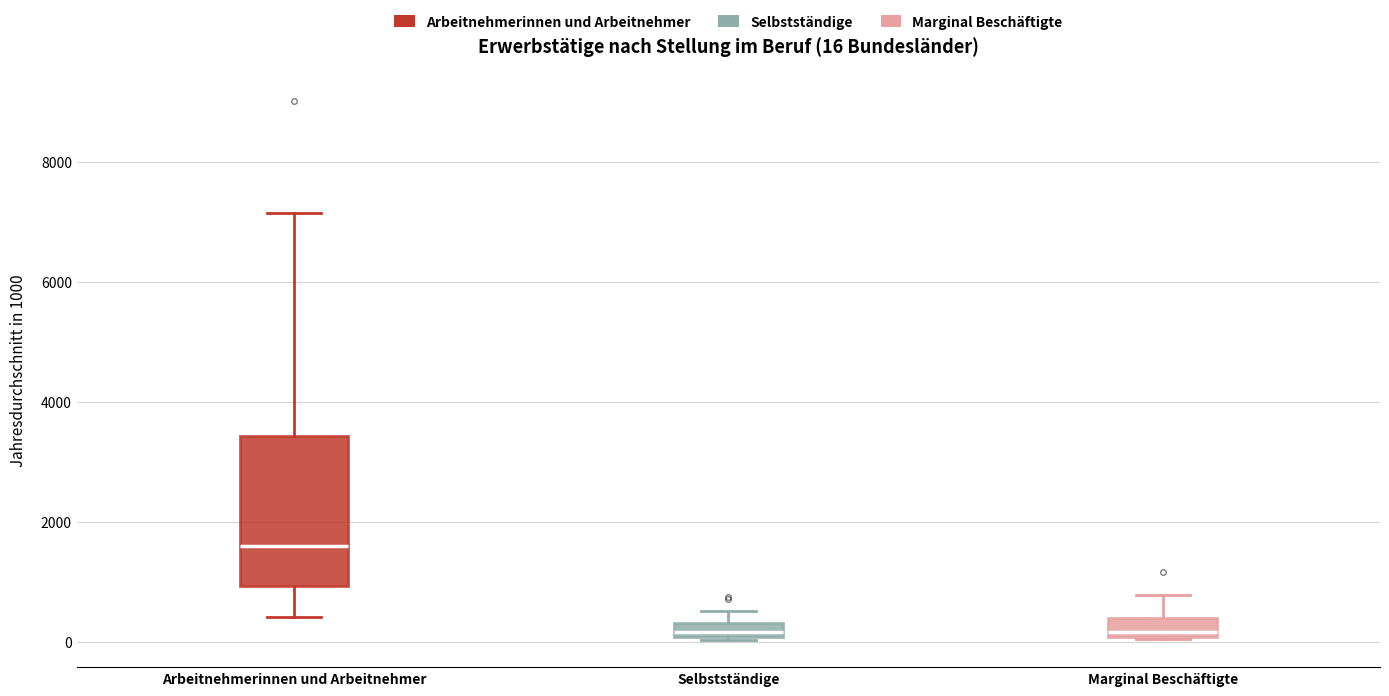

Which box is the tallest, from its lower edge to its upper edge?

Arbeitnehmerinnen und Arbeitnehmer